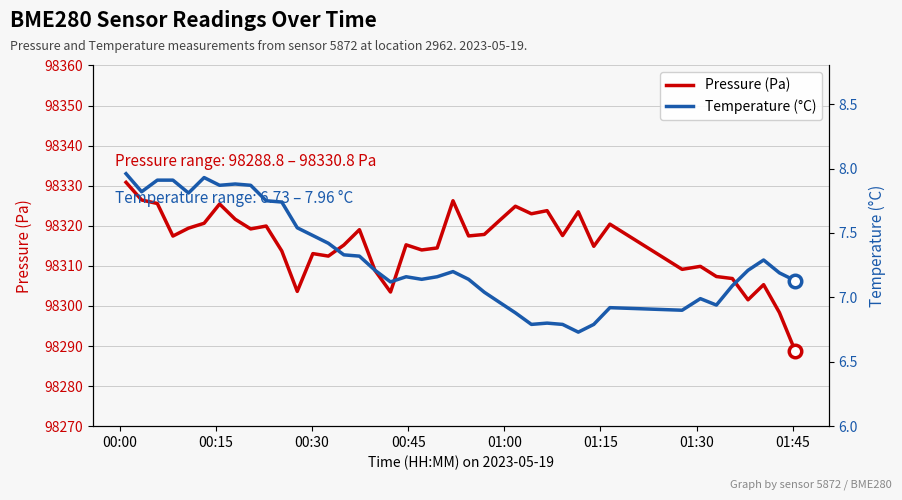

What is the highest value of the Pressure (Pa) series?

98330.8